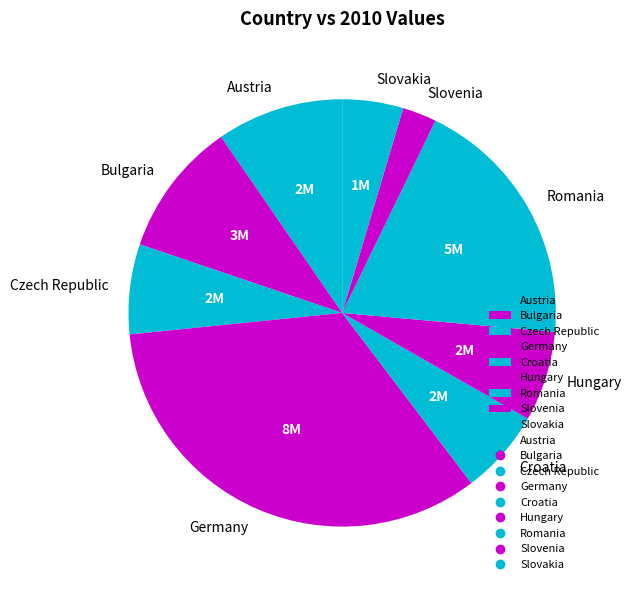

How many segments does this pie chart have?

9